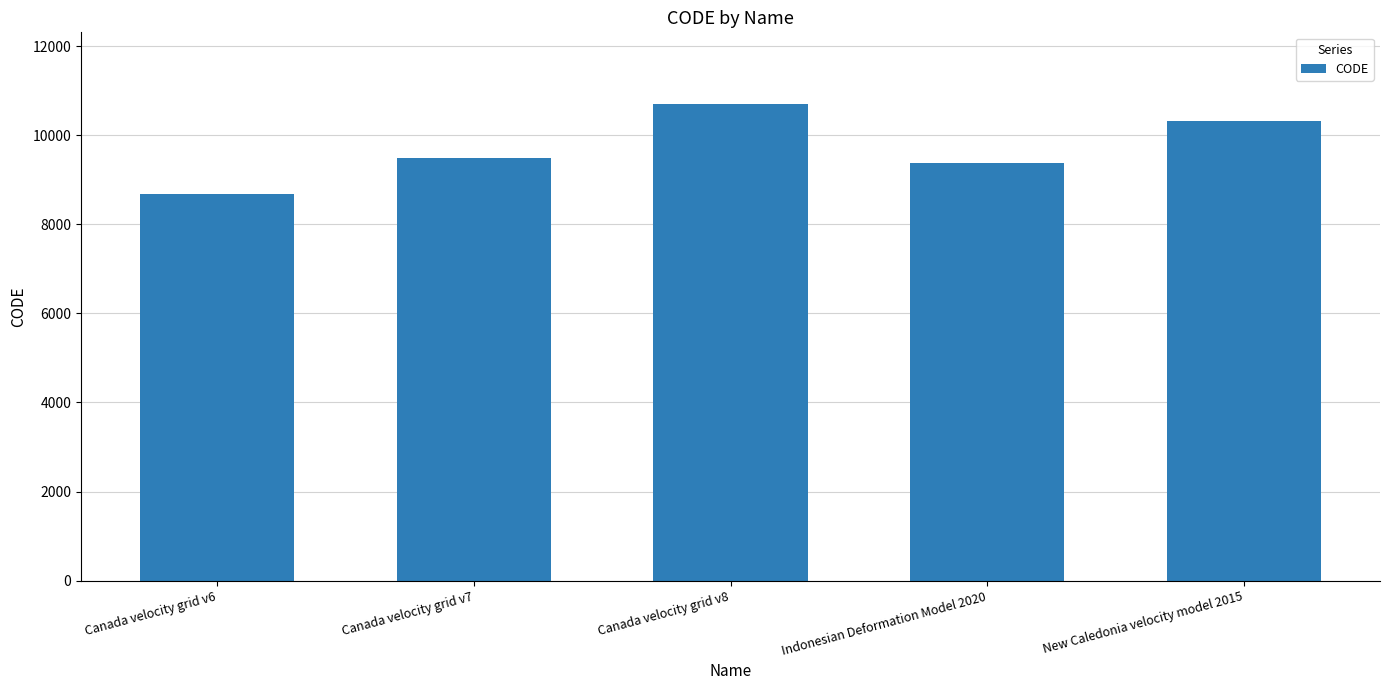

The value at Indonesian Deformation Model 2020 is 13443. True or false?

False